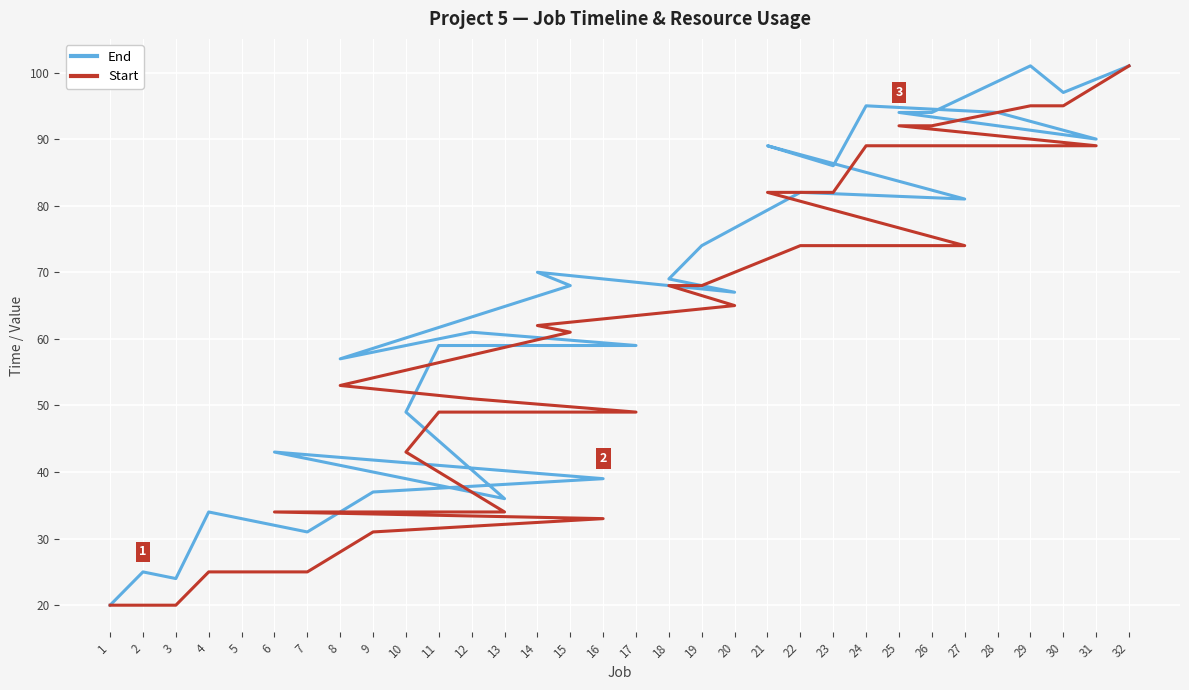

Rank the categories by Start value from lowest to highest.

1, 2, 3, 4, 5, 7, 9, 16, 6, 13, 10, 11, 17, 12, 8, 15, 14, 20, 18, 19, 22, 27, 21, 23, 24, 28, 31, 25, 26, 29, 30, 32